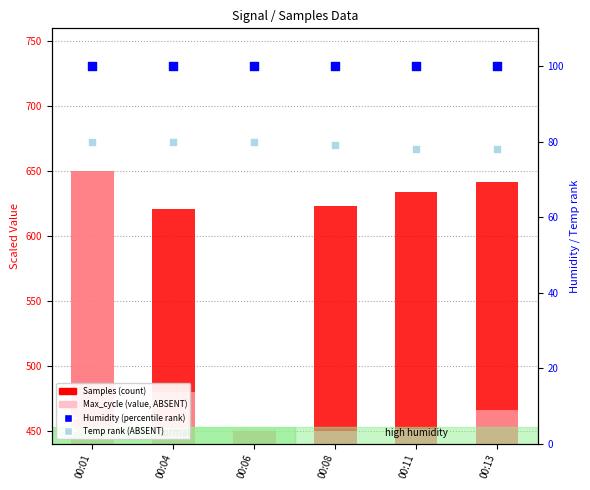

What is the total value across all series at 00:06?

1081.4